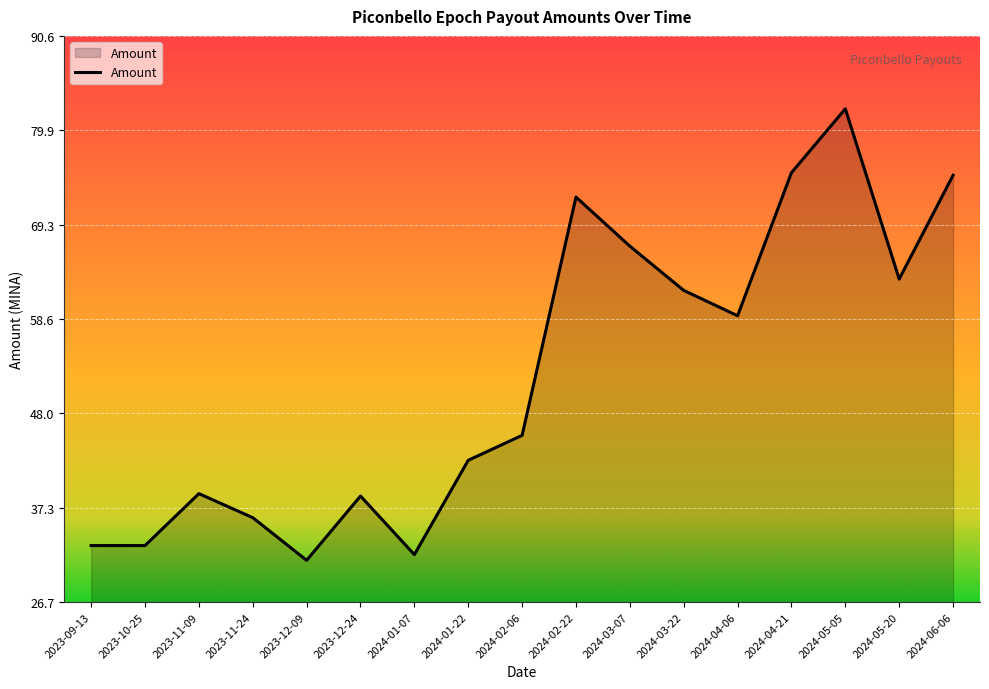

Which has a higher value, 2023-11-09 or 2023-11-24?

2023-11-09